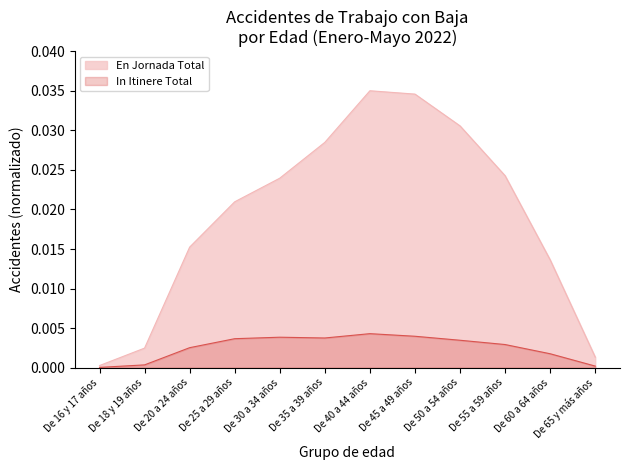

Which category has the highest value across all series?

De 40 a 44 años